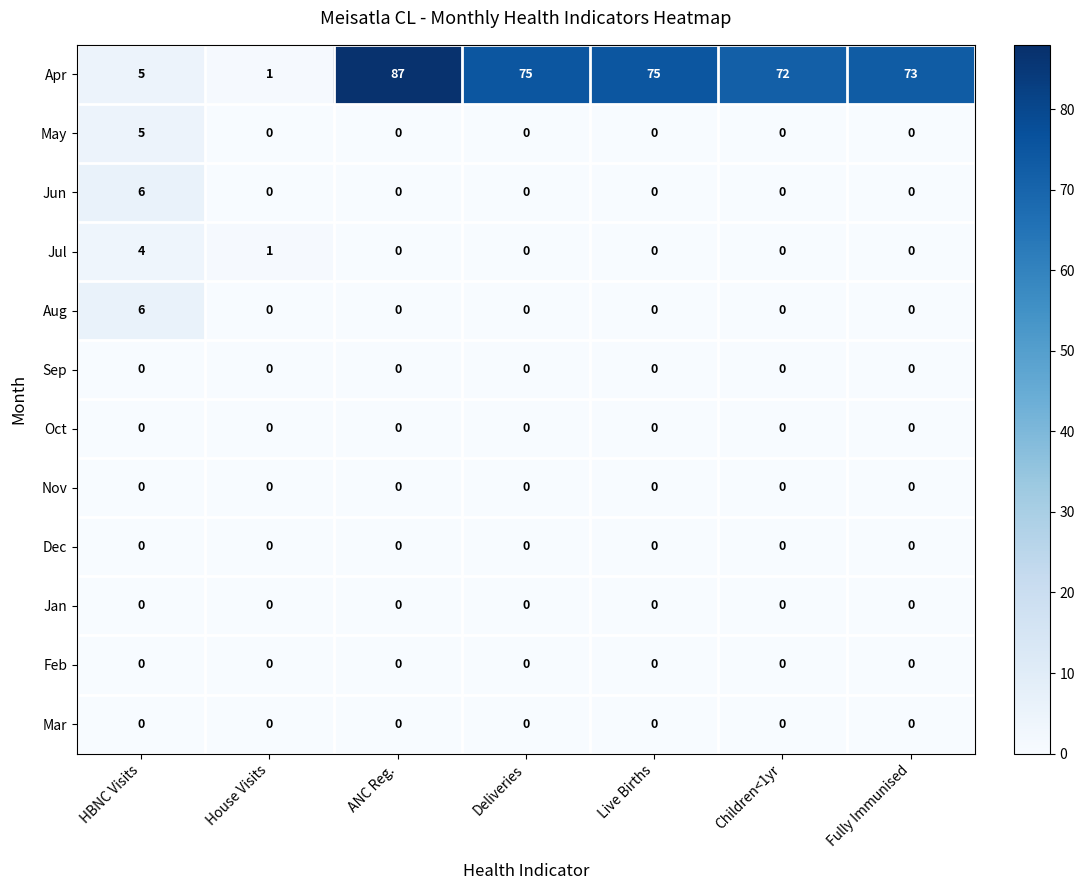

Which series has the widest spread of values?

Apr